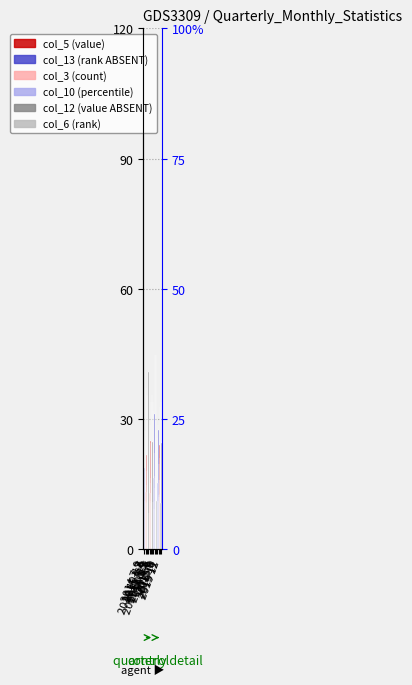

Count the number of data series in this chart.

6